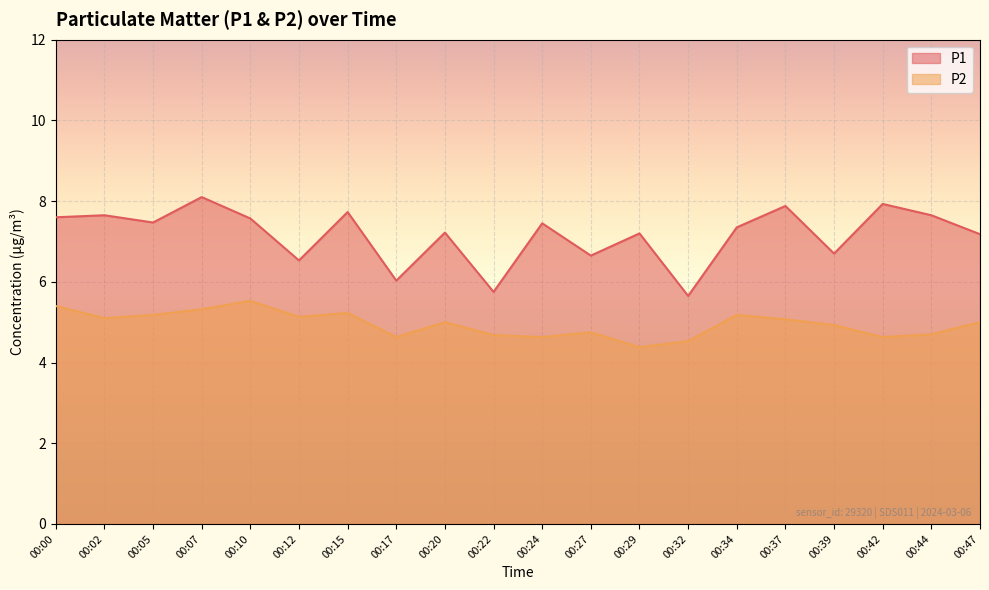

How many values in the P2 series are below 5?

9